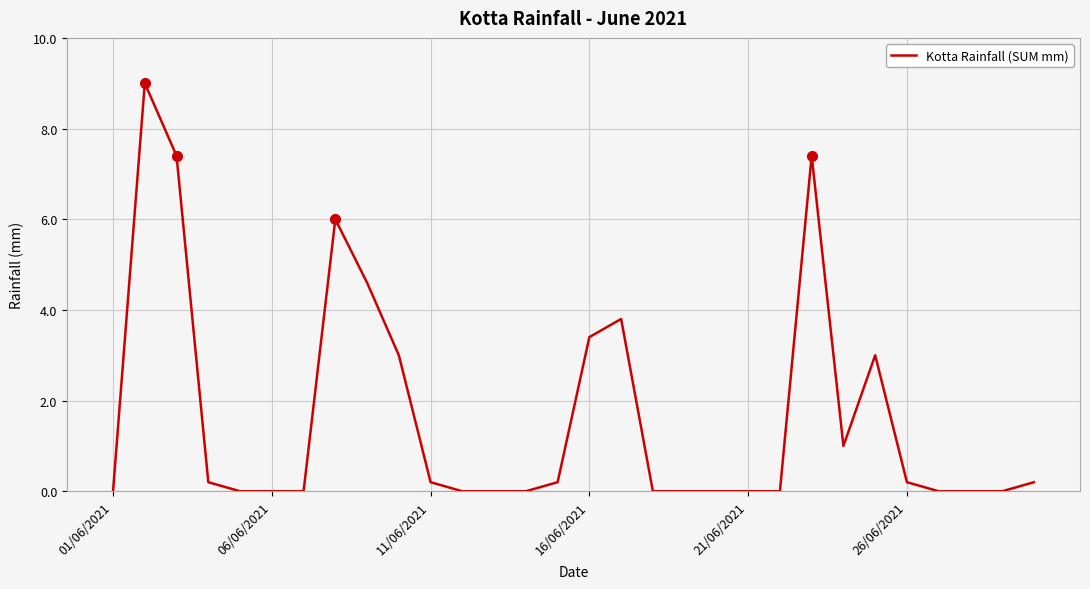

Does the chart display data point markers on the line(s)?

No